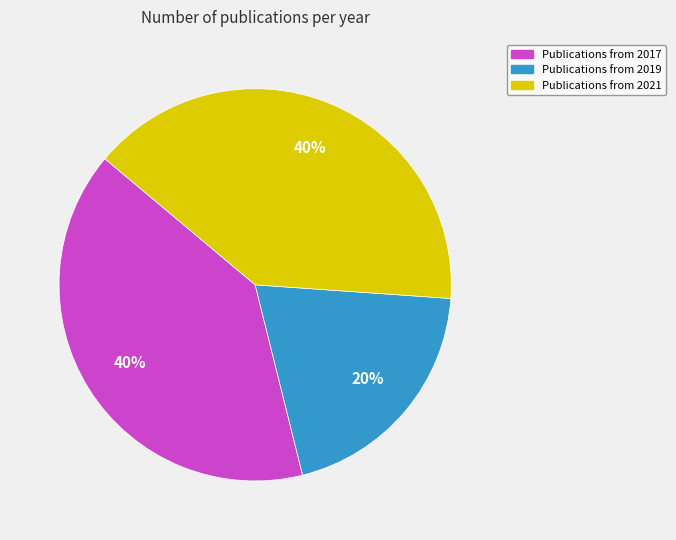

Is there any slice that represents more than half of the pie?

No